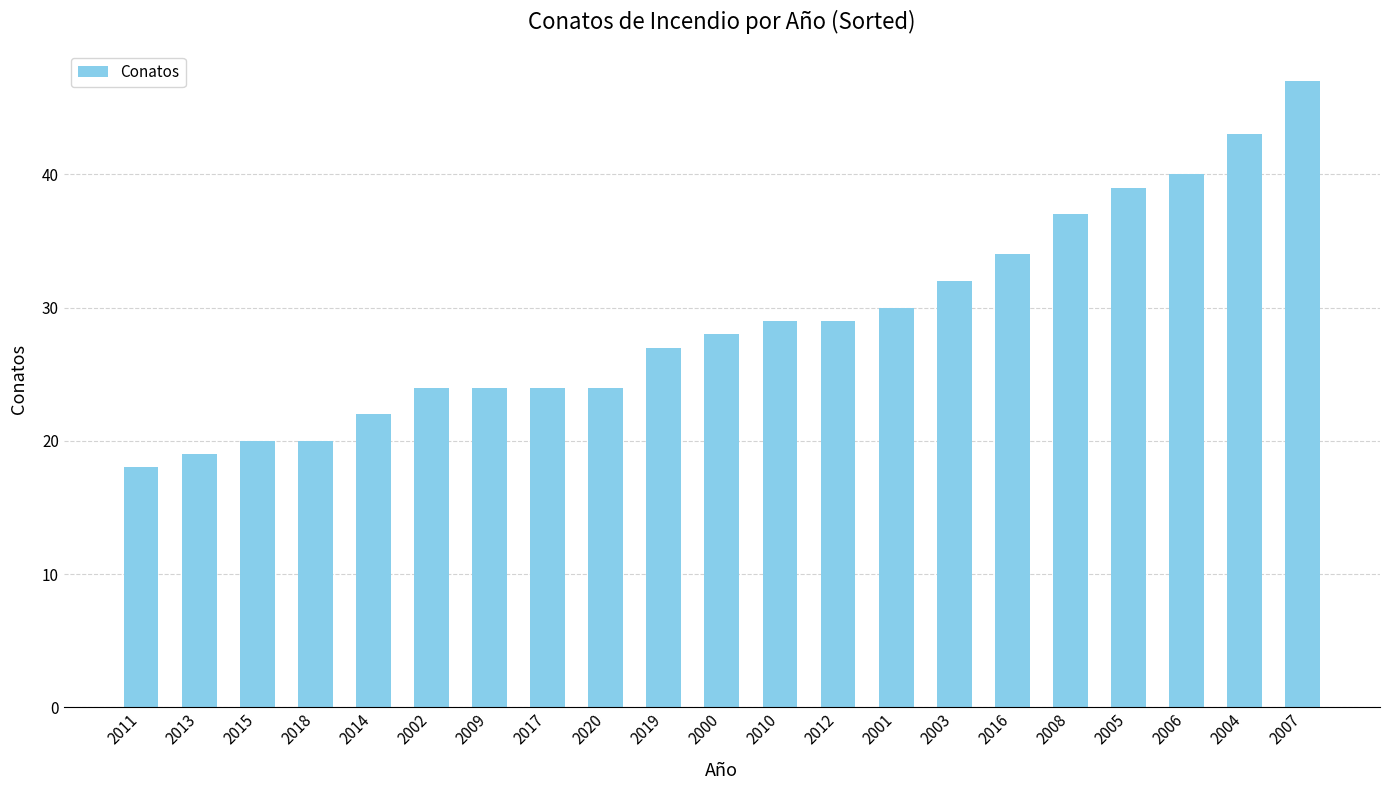

True or false: the data shows 20 at 2018.

True